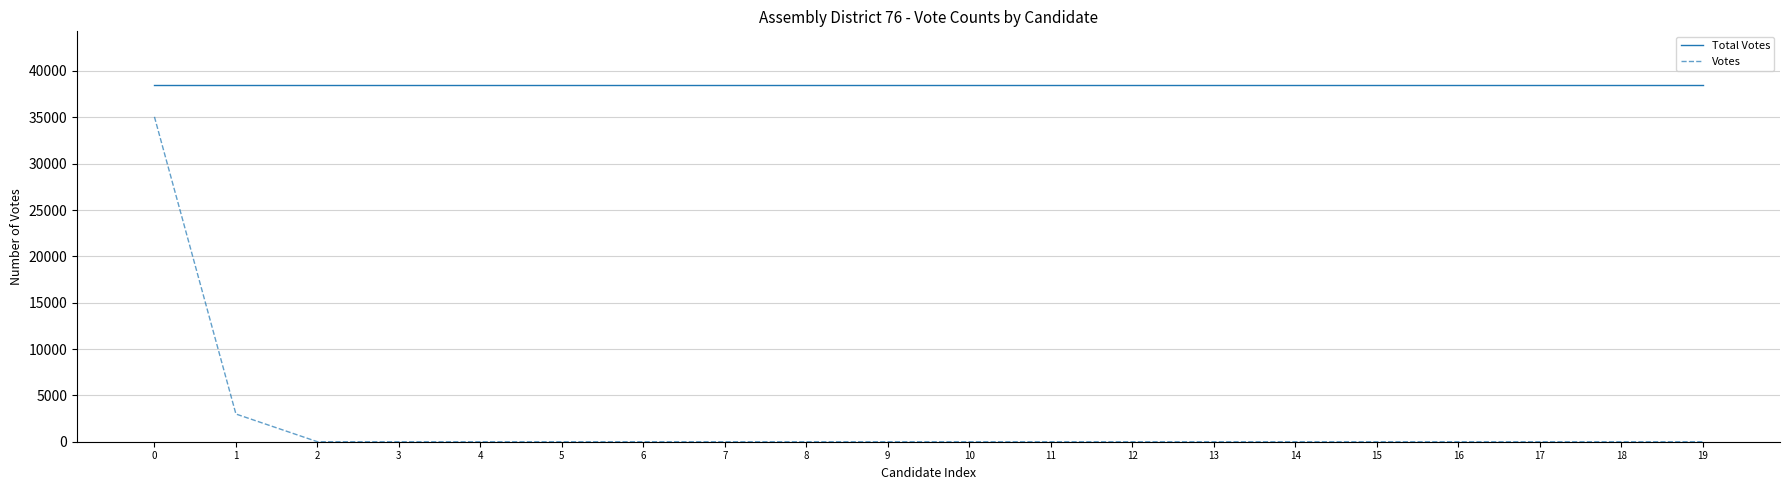

What is the minimum value for Total Votes?

38504